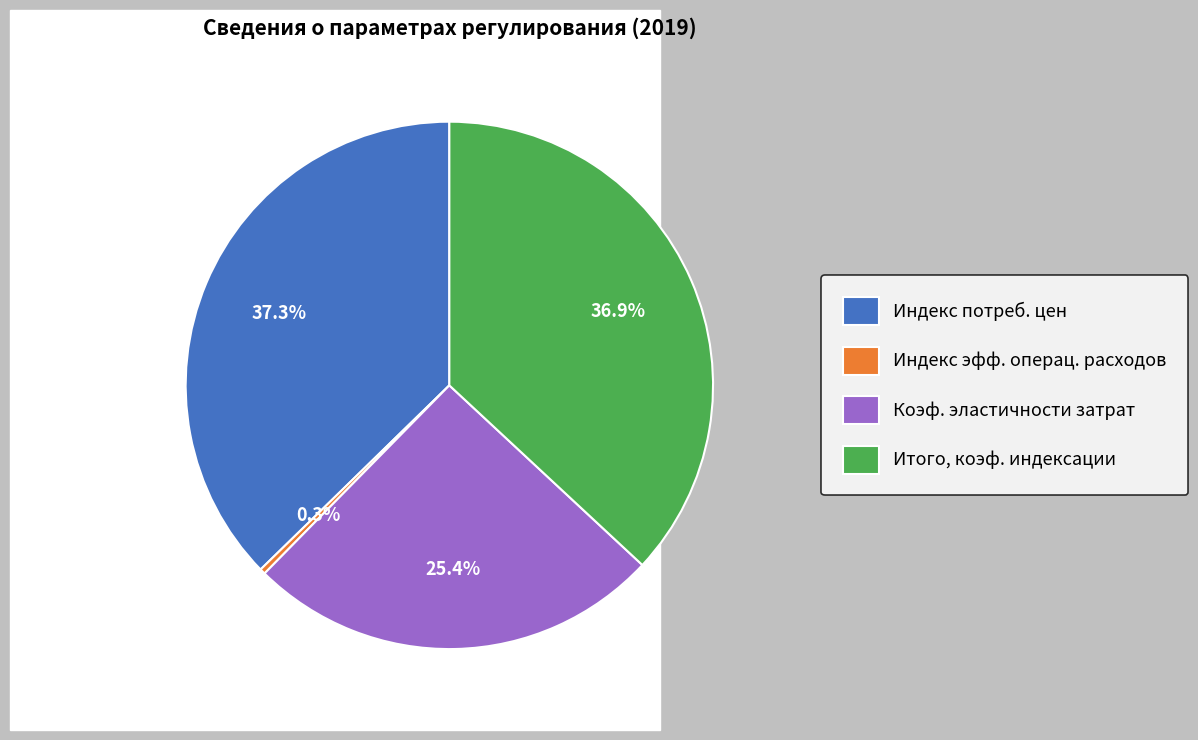

Which has a higher value, Индекс эфф. операц. расходов or Коэф. эластичности затрат?

Коэф. эластичности затрат